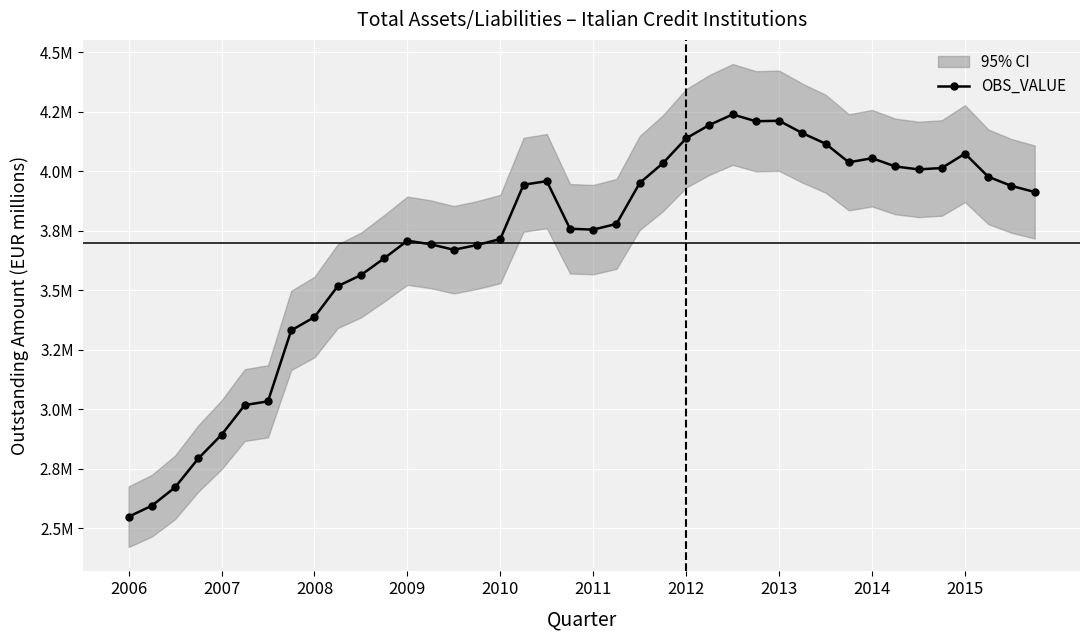

What is the value of the 15th point from the left?

3670682